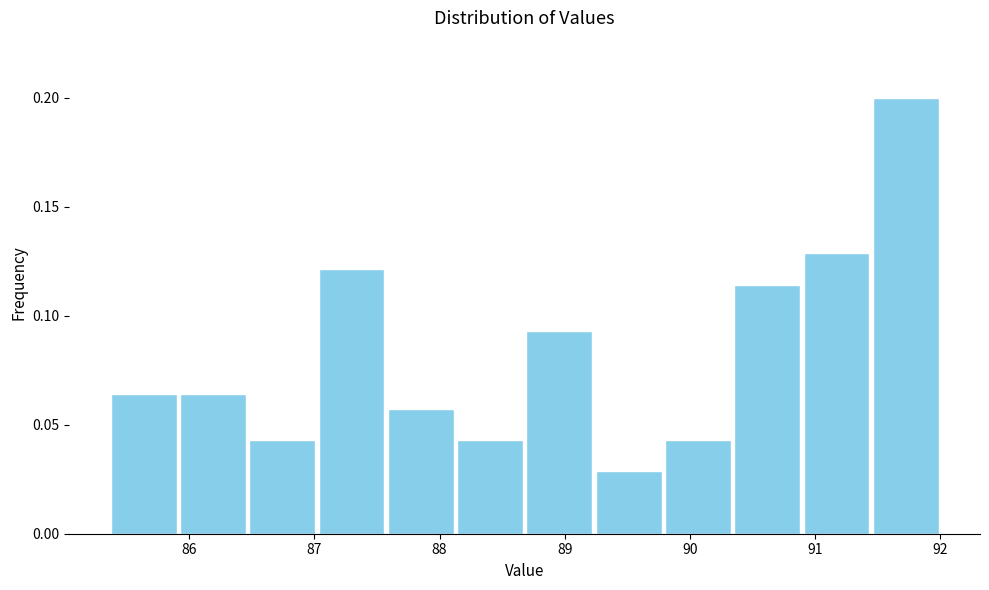

Reading left to right, transcribe this chart: for each bar, give the range it covers on the x-axis and its height. Neither the bar edges nor the heights are printed on the chart, so give them approximately, as read against the axes.

85.4 to 85.9: 0.065
85.9 to 86.5: 0.065
86.5 to 87.0: 0.045
87.0 to 87.6: 0.120
87.6 to 88.1: 0.055
88.1 to 88.7: 0.045
88.7 to 89.2: 0.095
89.2 to 89.8: 0.030
89.8 to 90.3: 0.045
90.3 to 90.9: 0.115
90.9 to 91.4: 0.130
91.4 to 92.0: 0.200